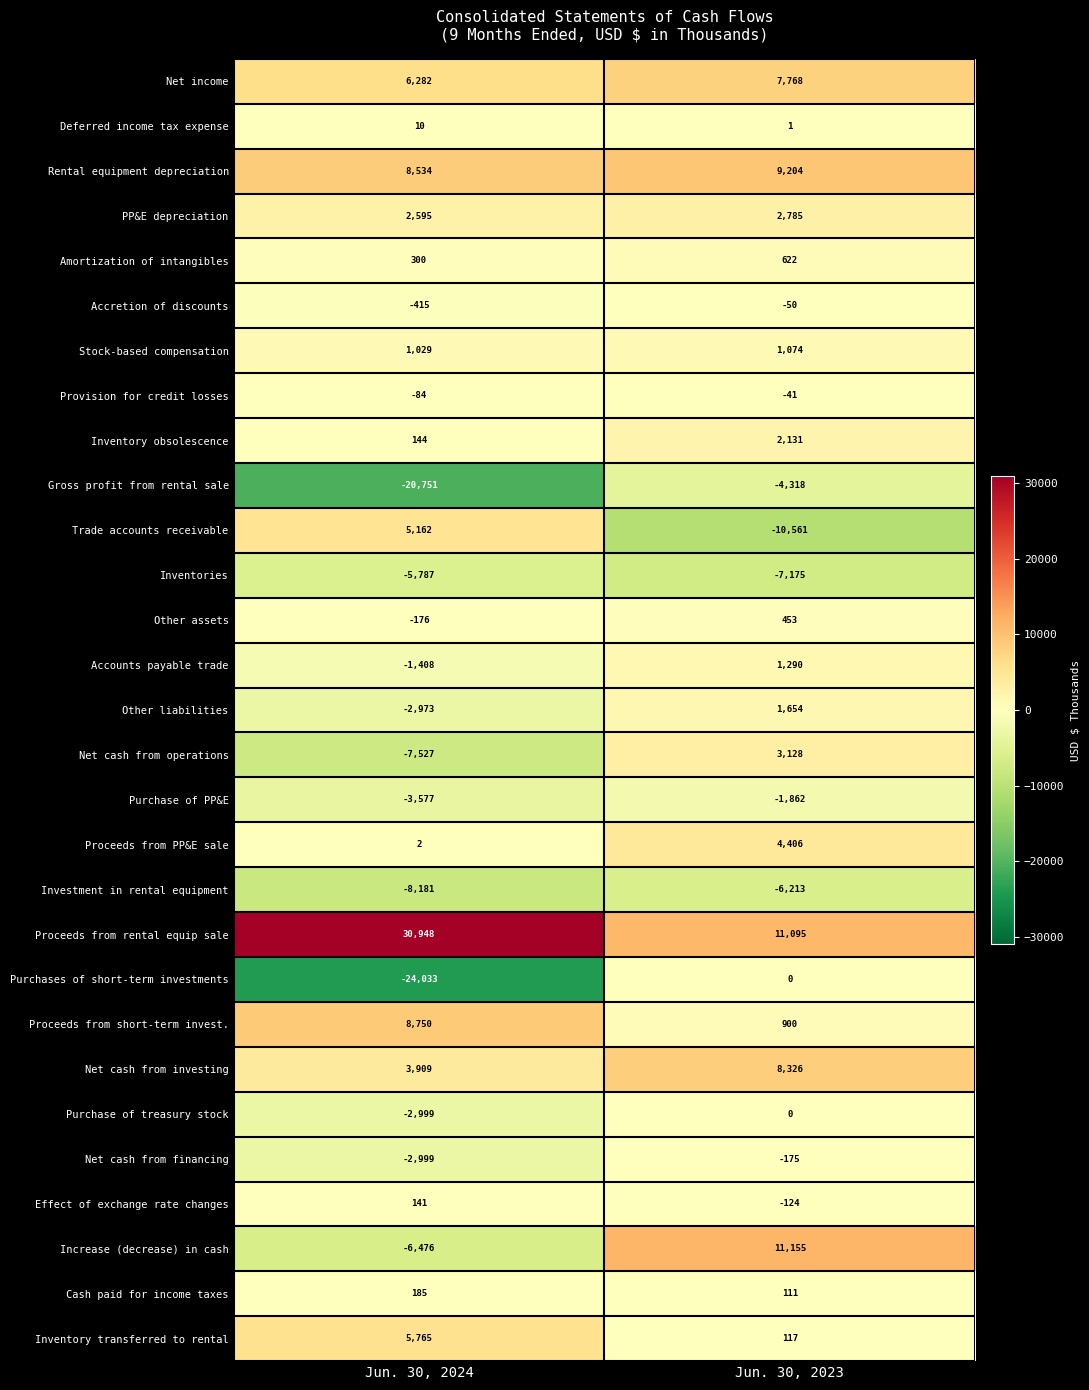

Between Jun. 30, 2024 and Jun. 30, 2023, which series saw the biggest shift?

Purchases of short-term investments